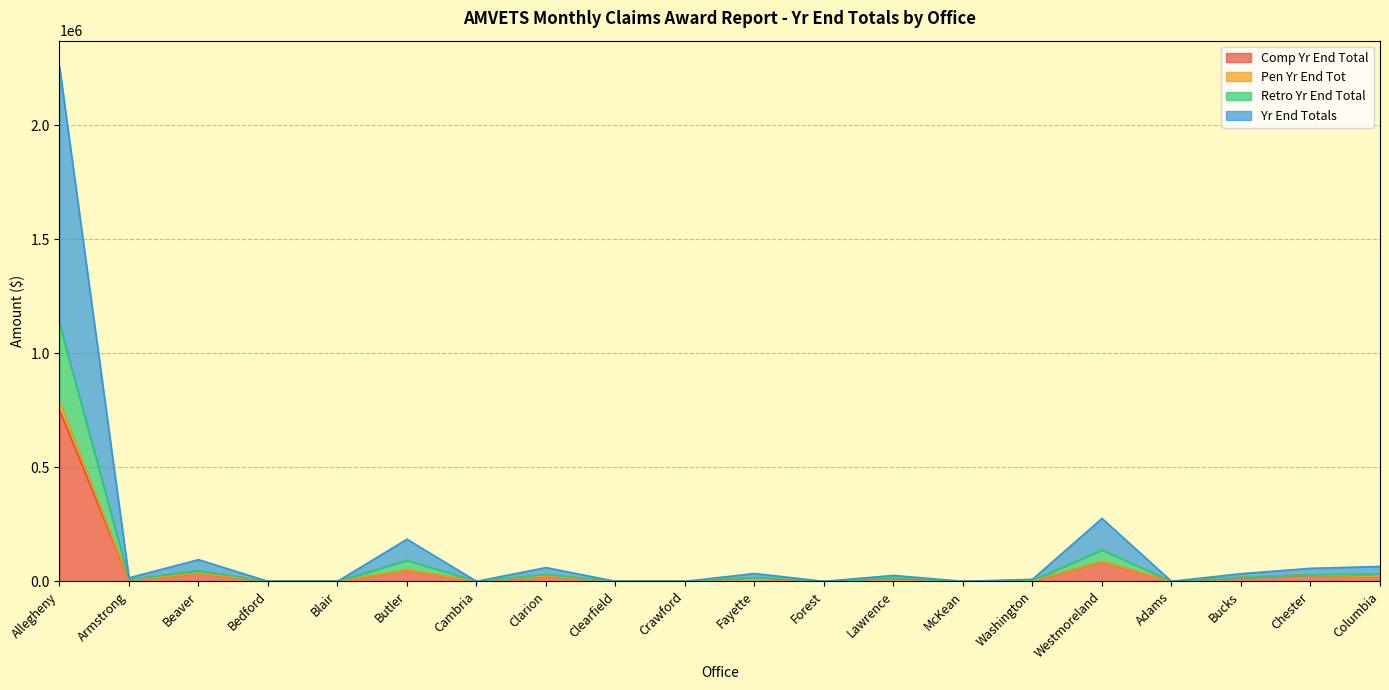

At how many categories does at least one series exceed 1907413?

1